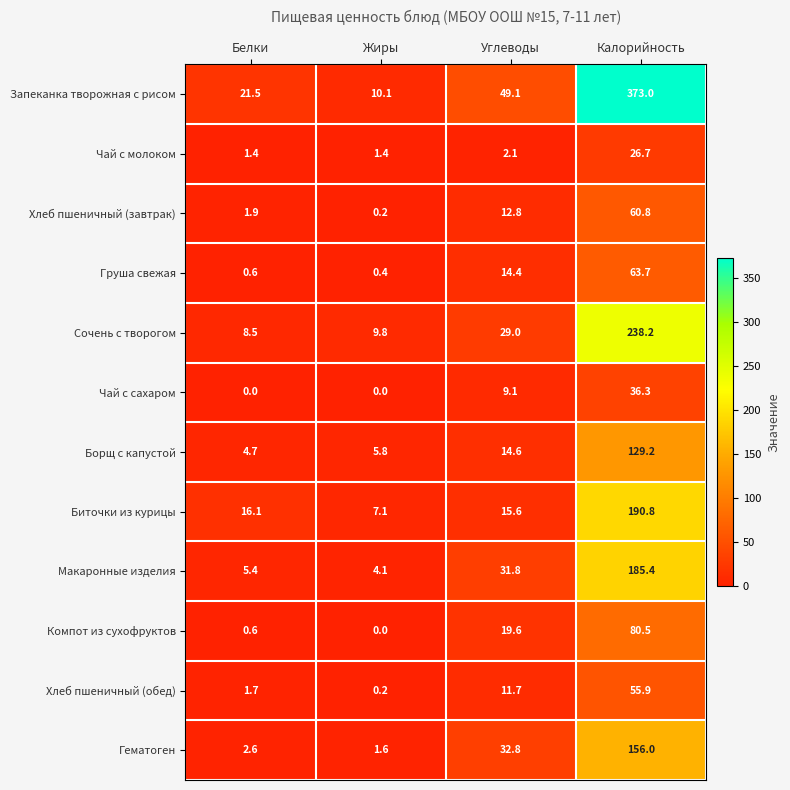

What is the total value across all series at Белки?

65.0